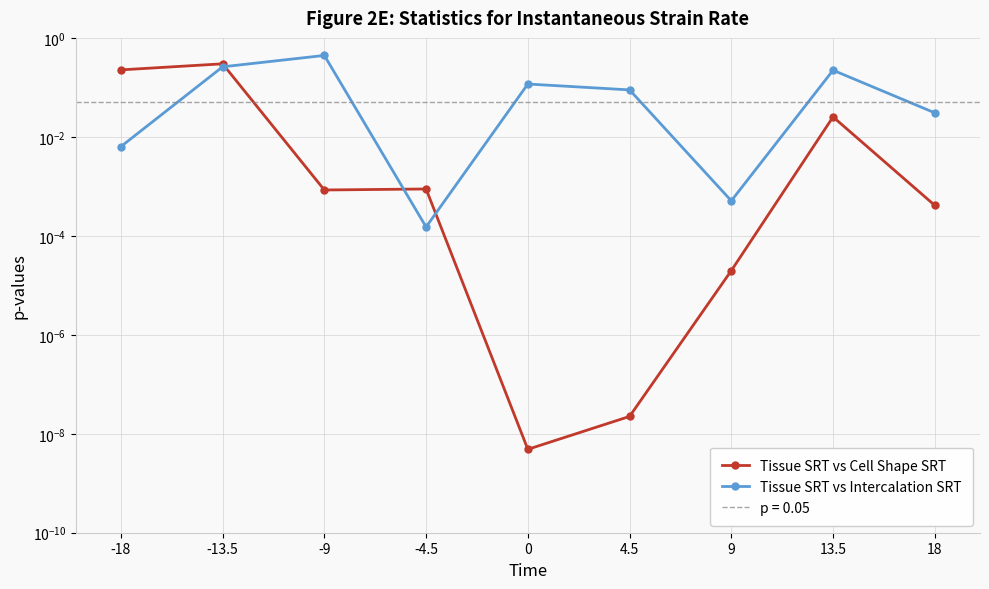

Is it true that Tissue SRT vs Cell Shape SRT equals 0.0 at 18?

False